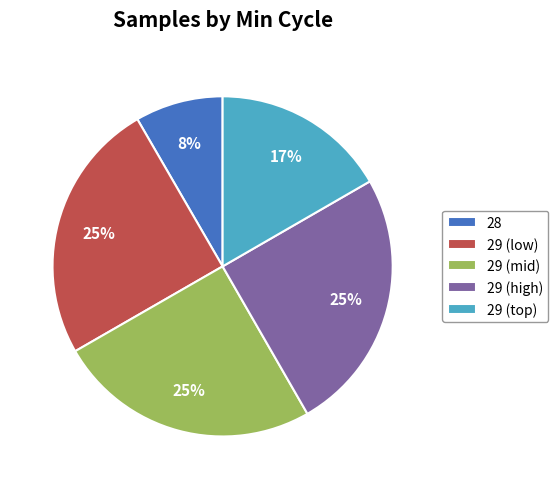

To the nearest percent, what is the average slice percentage?

20%